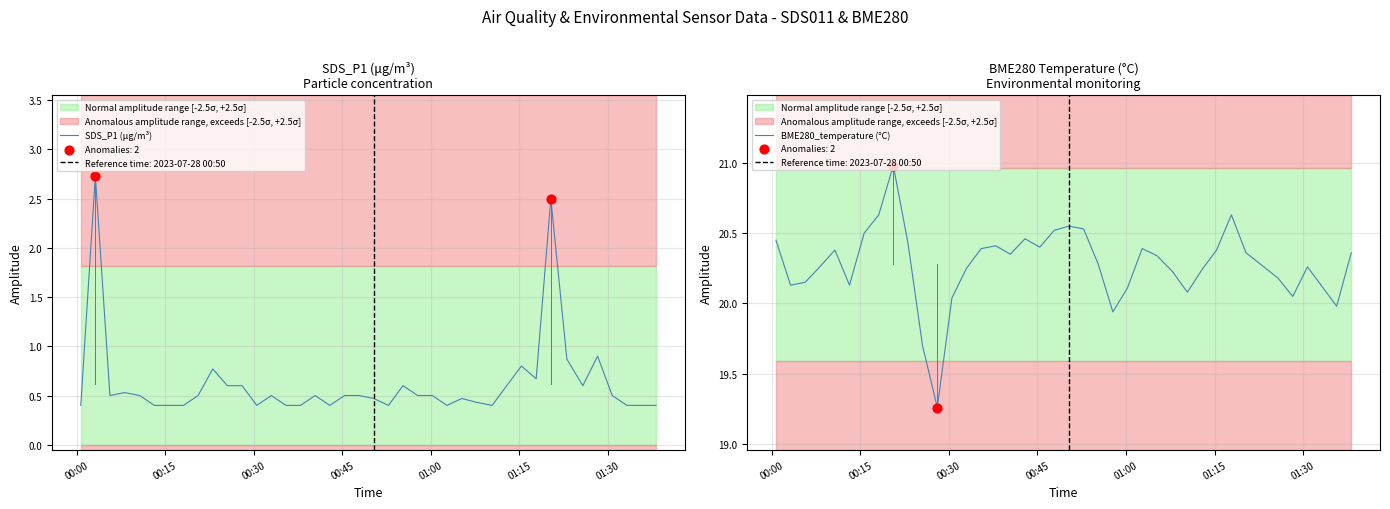

Which series contains the lowest Y value?

SDS_P1 (μg/m³)